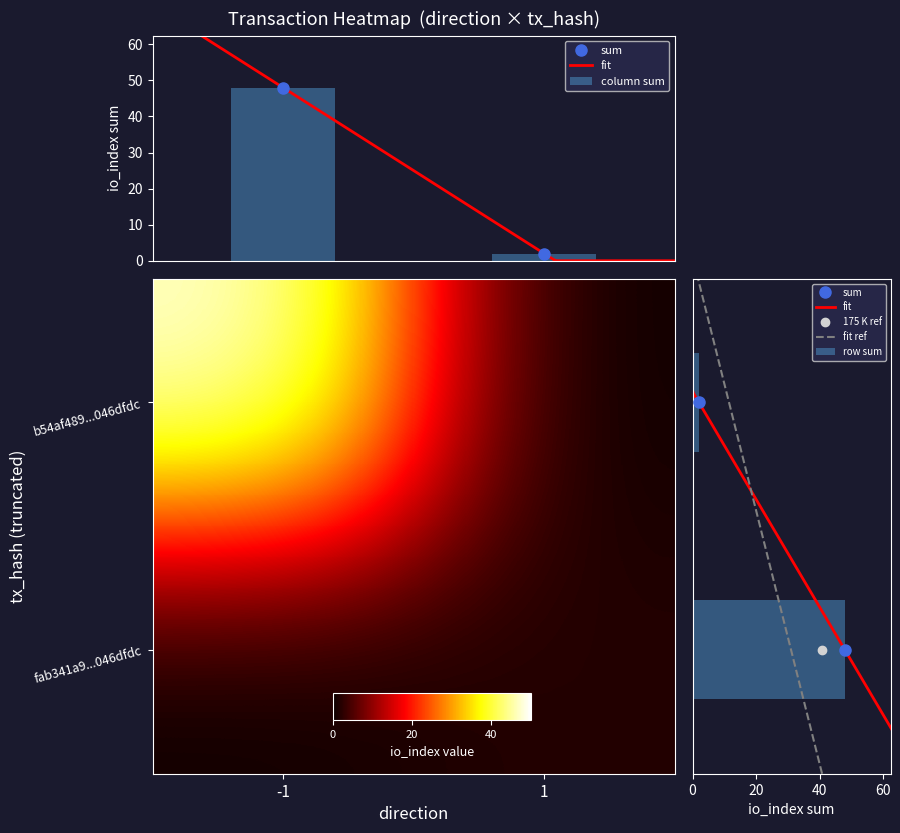

What is the sum of all column sum values?

50